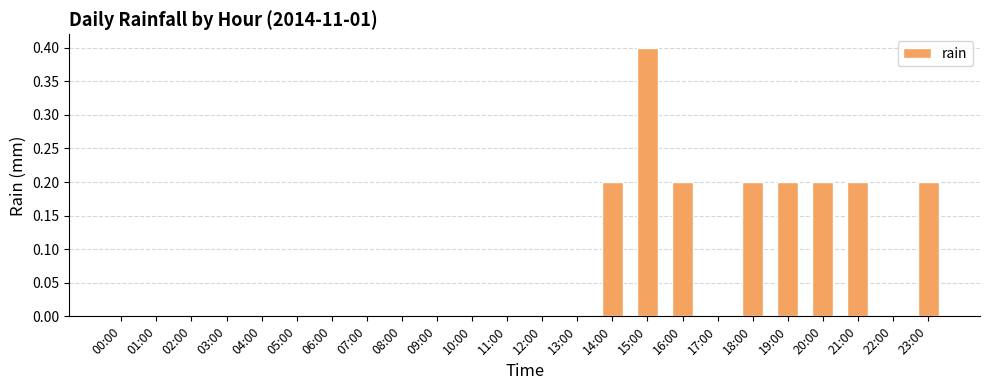

The value at 13:00 is 0.0. True or false?

True